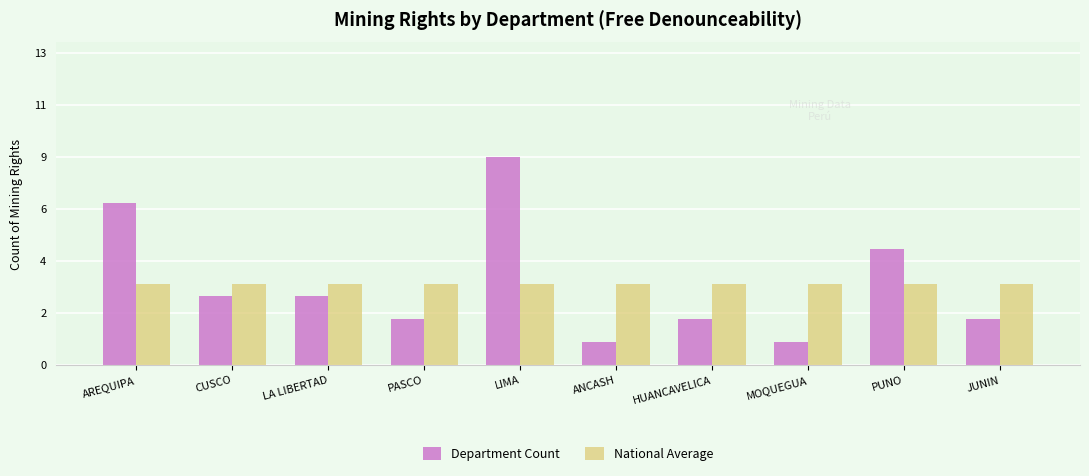

The Department Count series shows 1.6 at AREQUIPA. True or false?

False